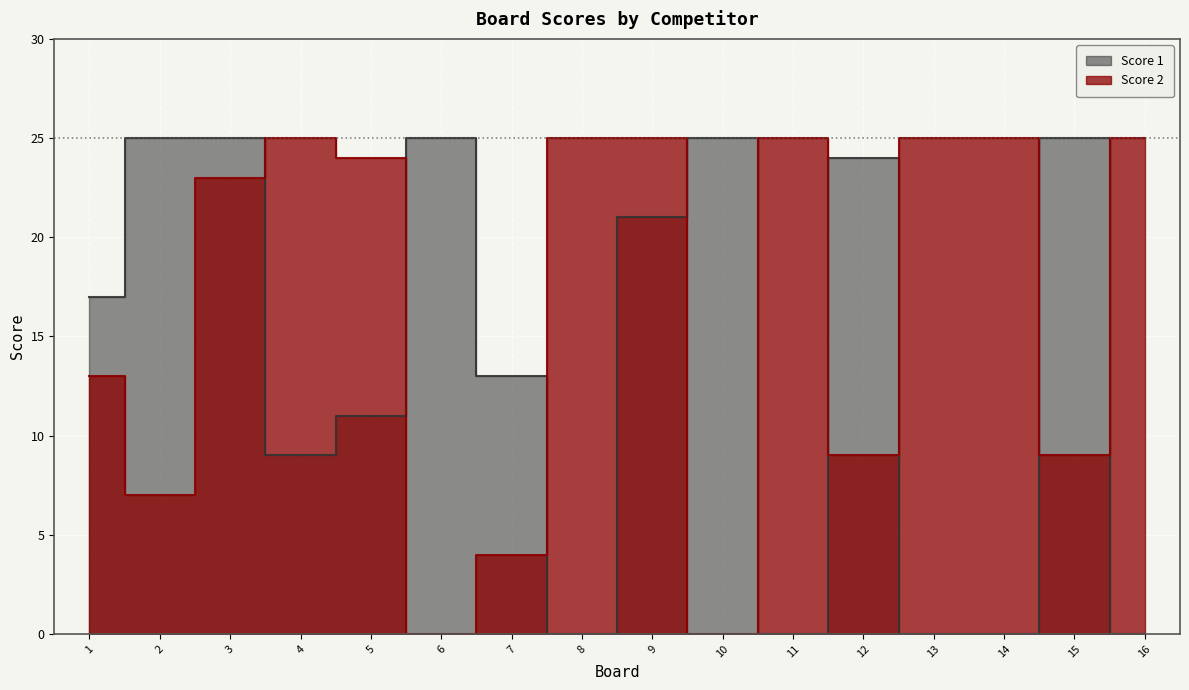

Is it true that Score 1 equals 7 at 16?

False